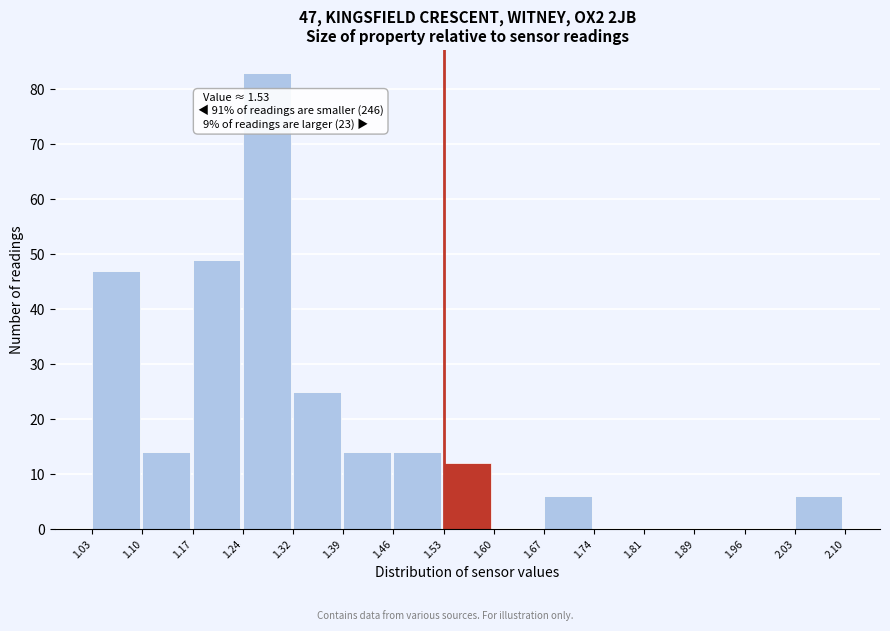

Which range on the x-axis has the tallest bar?

1.24 to 1.32